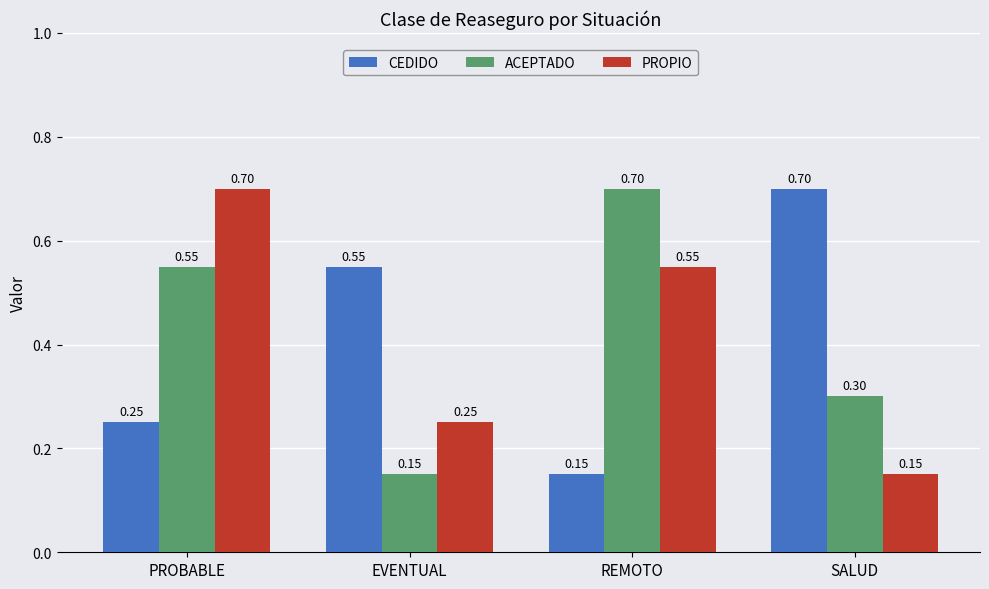

Does the chart contain stacked bars?

No